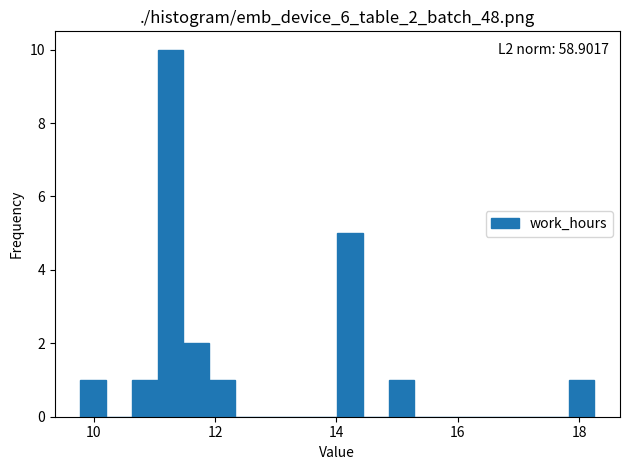

Around what value on the x-axis is the tallest bar? Give the approximate position of its centre, as read against the axis.

11.2